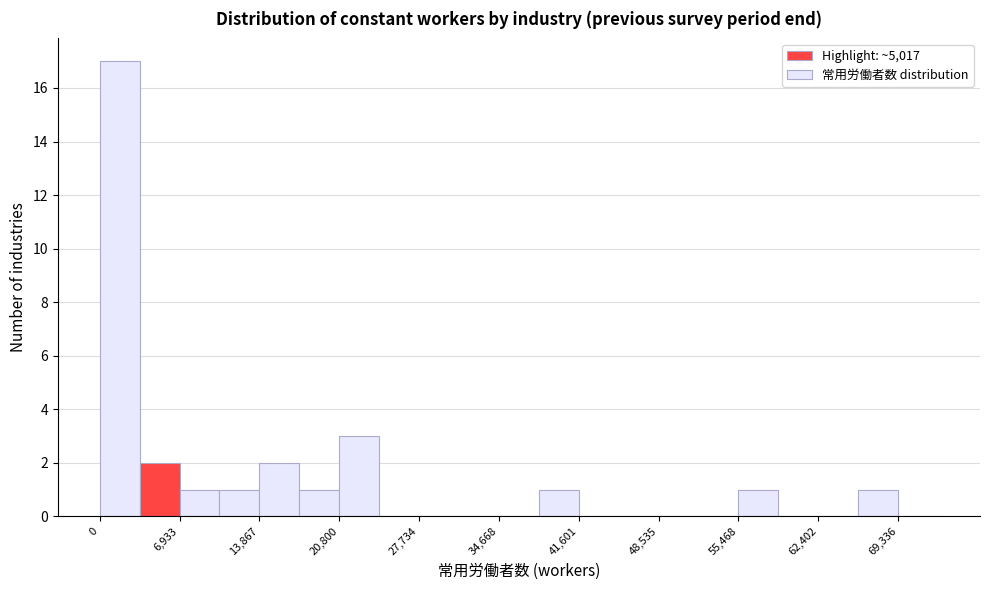

Around what value on the x-axis is the tallest bar? Give the approximate position of its centre, as read against the axis.

2000